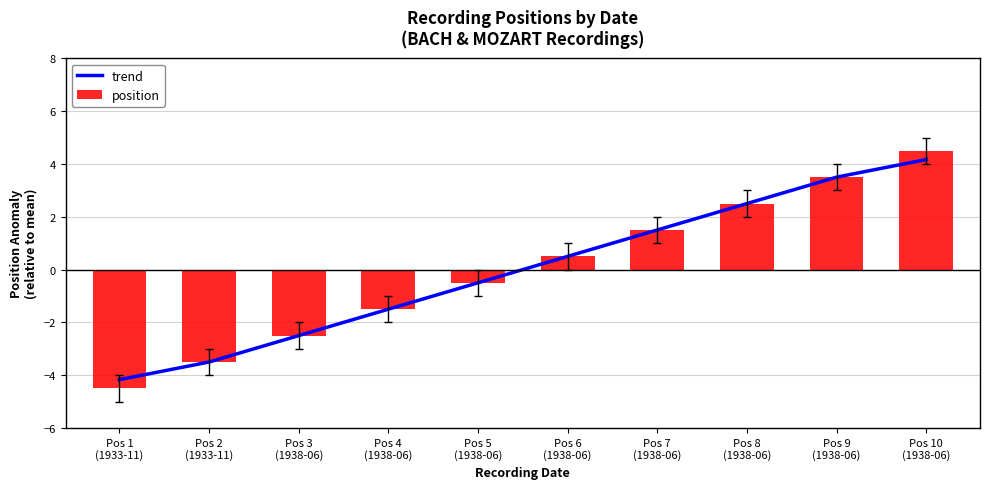

What are all the series names shown in the legend?

trend, position